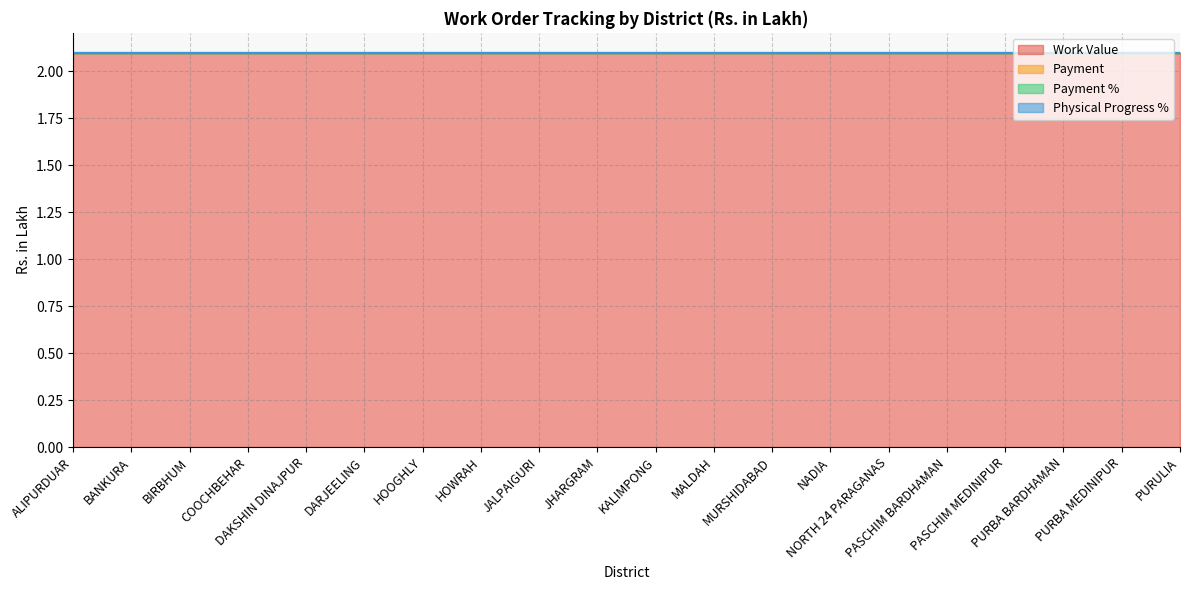

What position from the right is BIRBHUM?

18